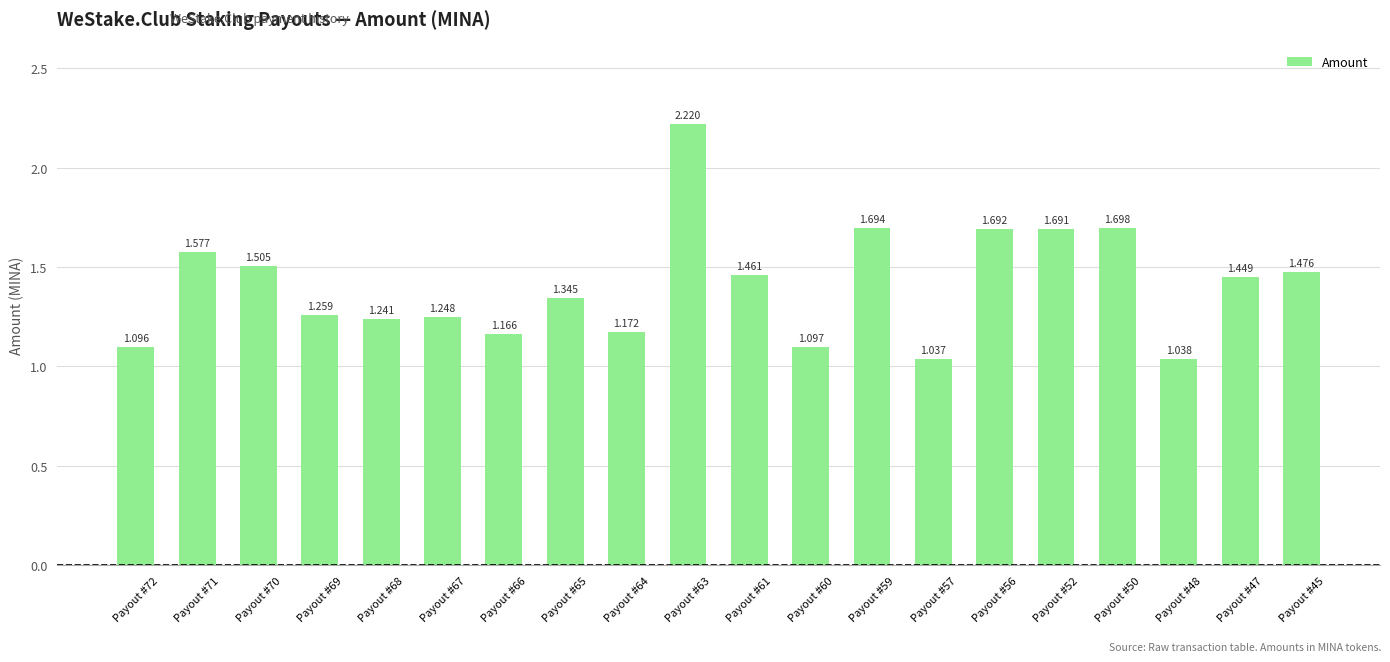

Between Payout #50 and Payout #71, which is larger?

Payout #50